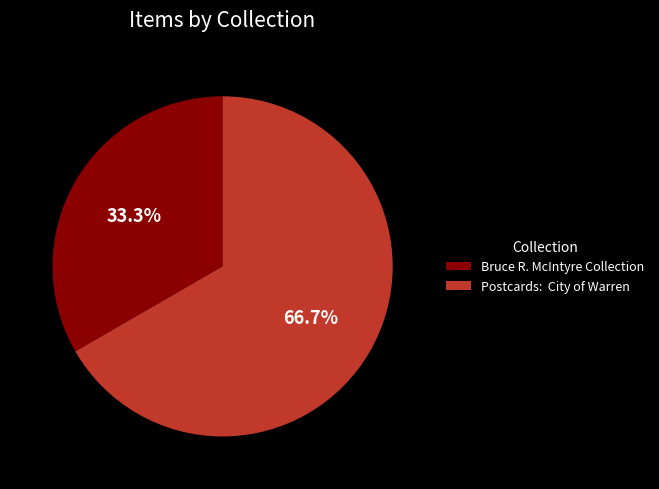

Which category has the biggest portion of the pie?

Postcards: City of Warren